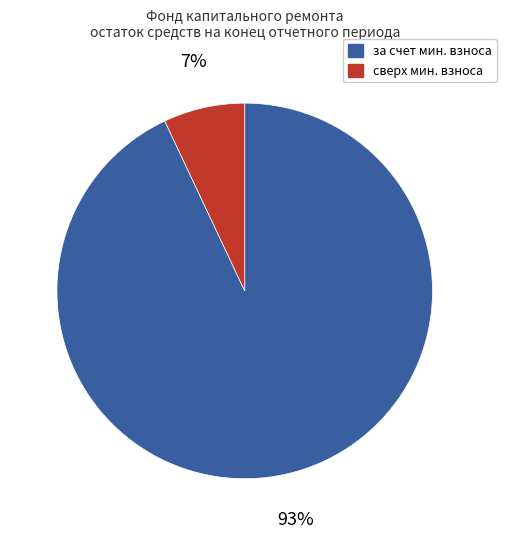

To the nearest percent, what is the average slice percentage?

50%